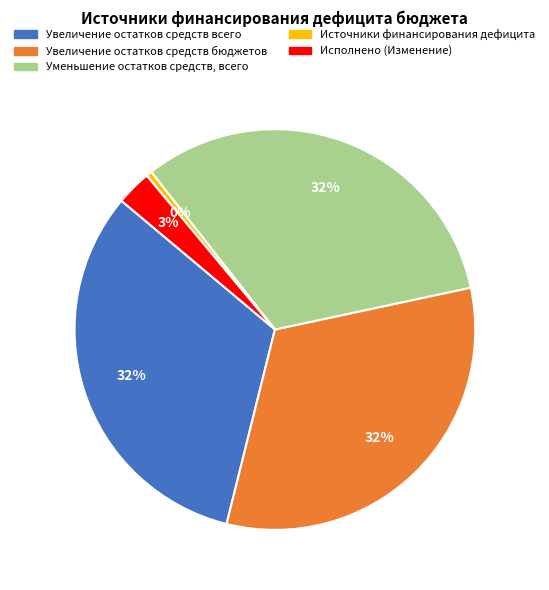

Count the number of slices in the pie.

5